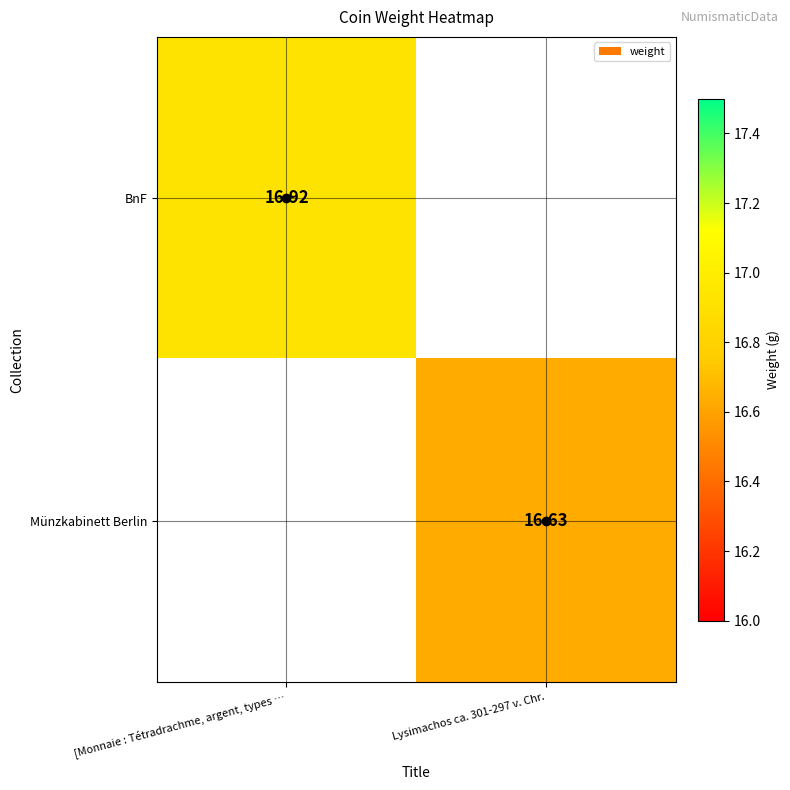

At how many categories does at least one series exceed 16?

2